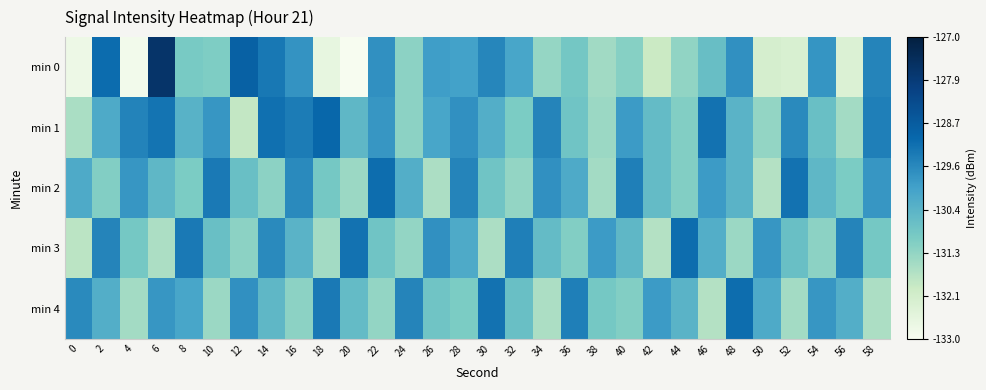

What is the minimum value shown in the chart?

-133.0